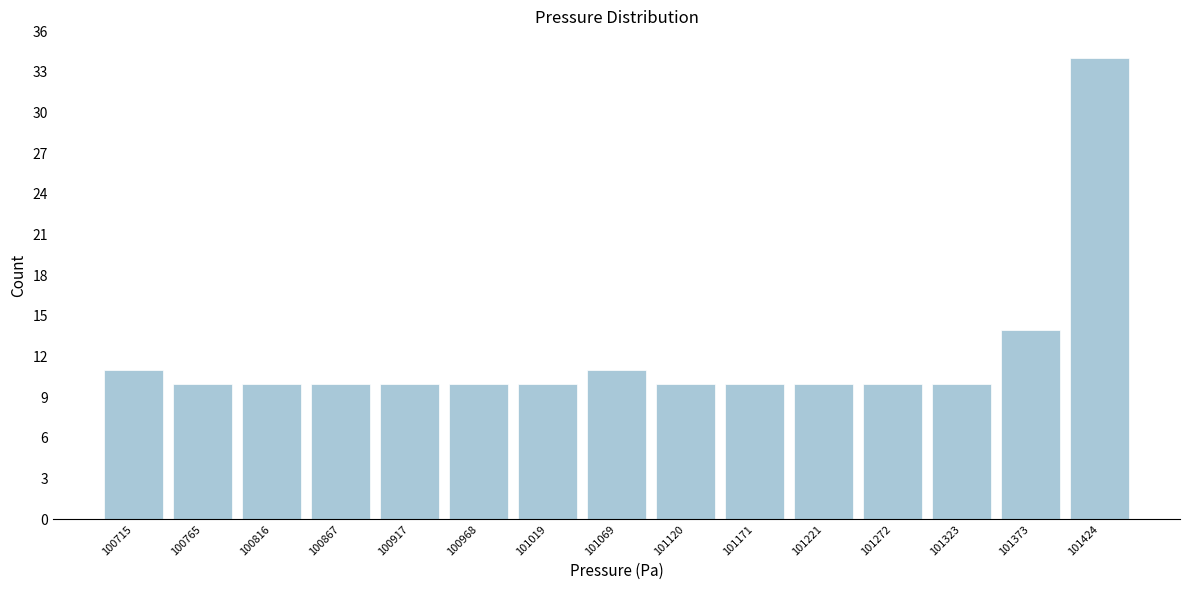

Reading right to left, what are all the values shown in this chart?

101424=34	101373=14	101323=10	101272=10	101221=10	101171=10	101120=10	101069=11	101019=10	100968=10	100917=10	100867=10	100816=10	100765=10	100715=11